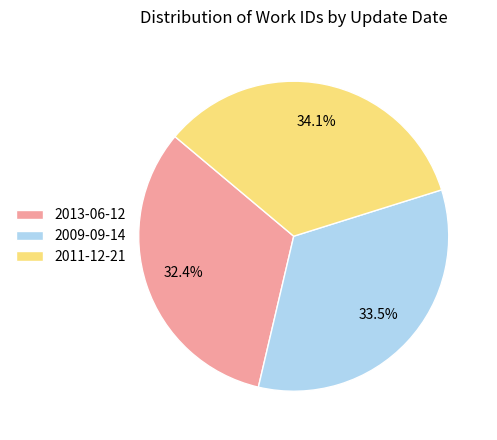

Combined, do 2009-09-14 and 2013-06-12 account for over 50%?

Yes